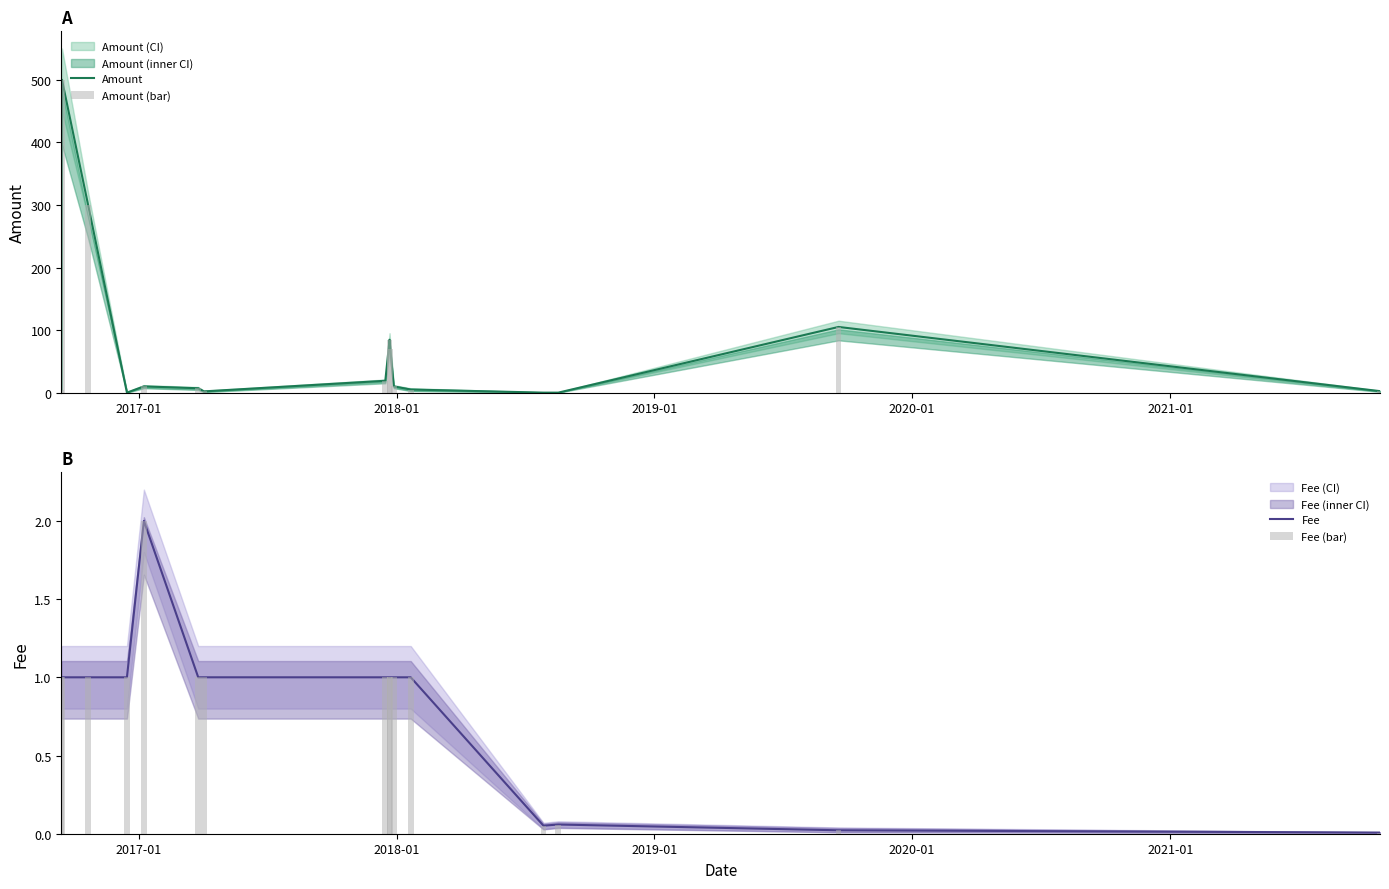

Rank the series by their maximum value, from highest to lowest.

Amount, Amount (bar), Fee, Fee (bar)